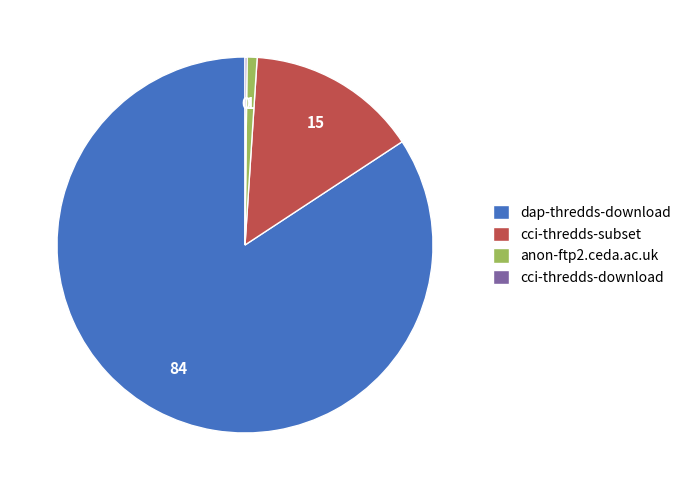

Is dap-thredds-download the majority of the pie?

Yes